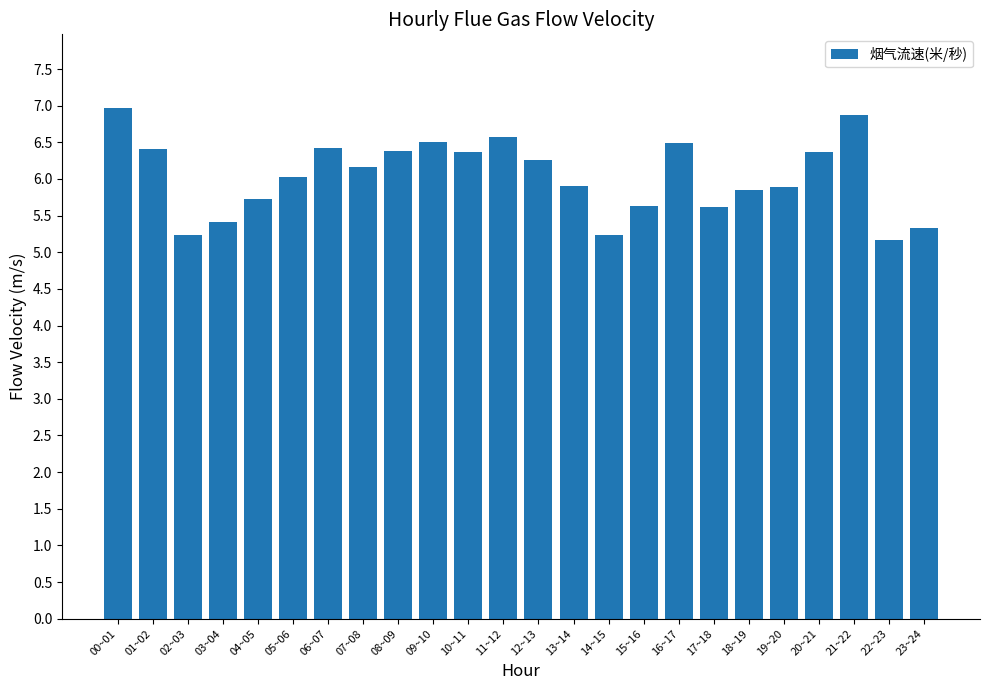

What is the label of the 5th bar from the right?

19~20